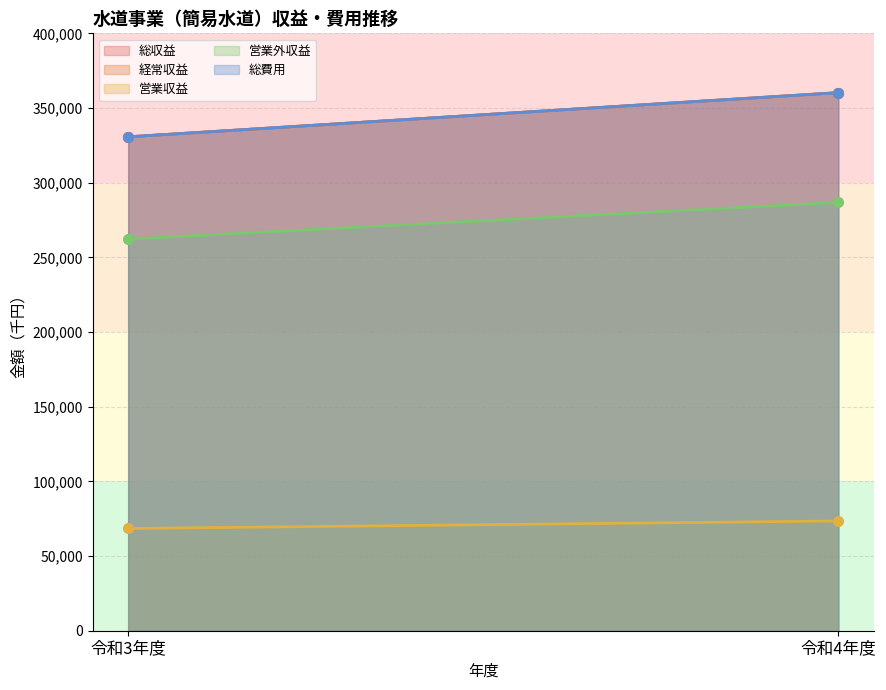

Which series has the widest spread of values?

総収益